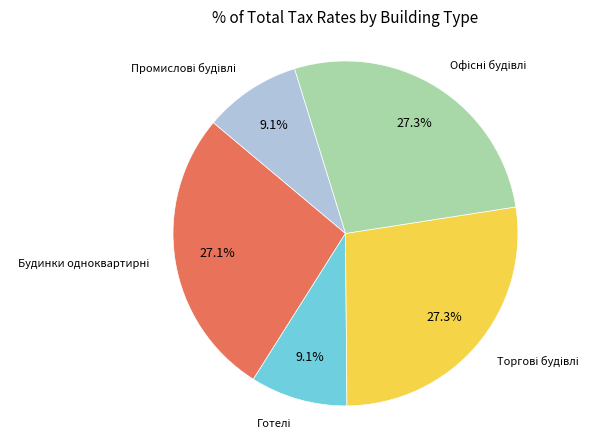

Does any single category account for the majority?

No